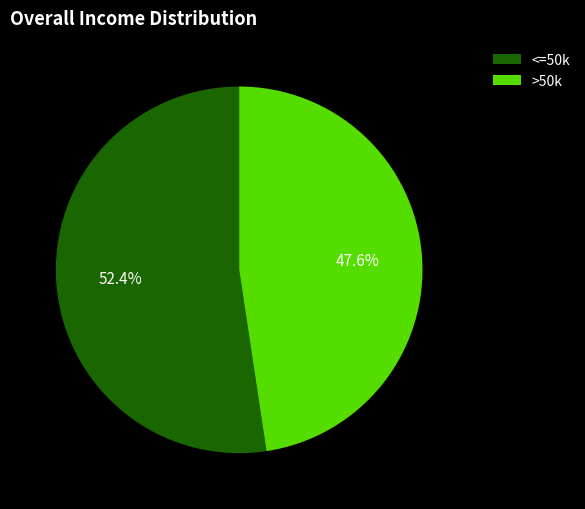

Which has a higher value, <=50k or >50k?

<=50k